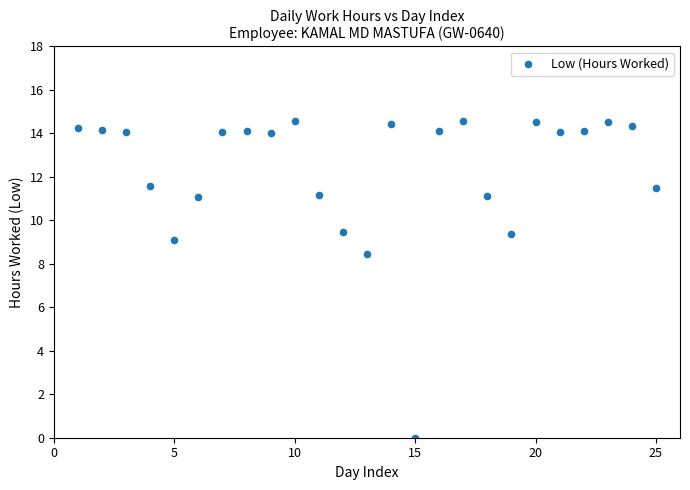

What is the range of Y values (max minus min)?

14.6